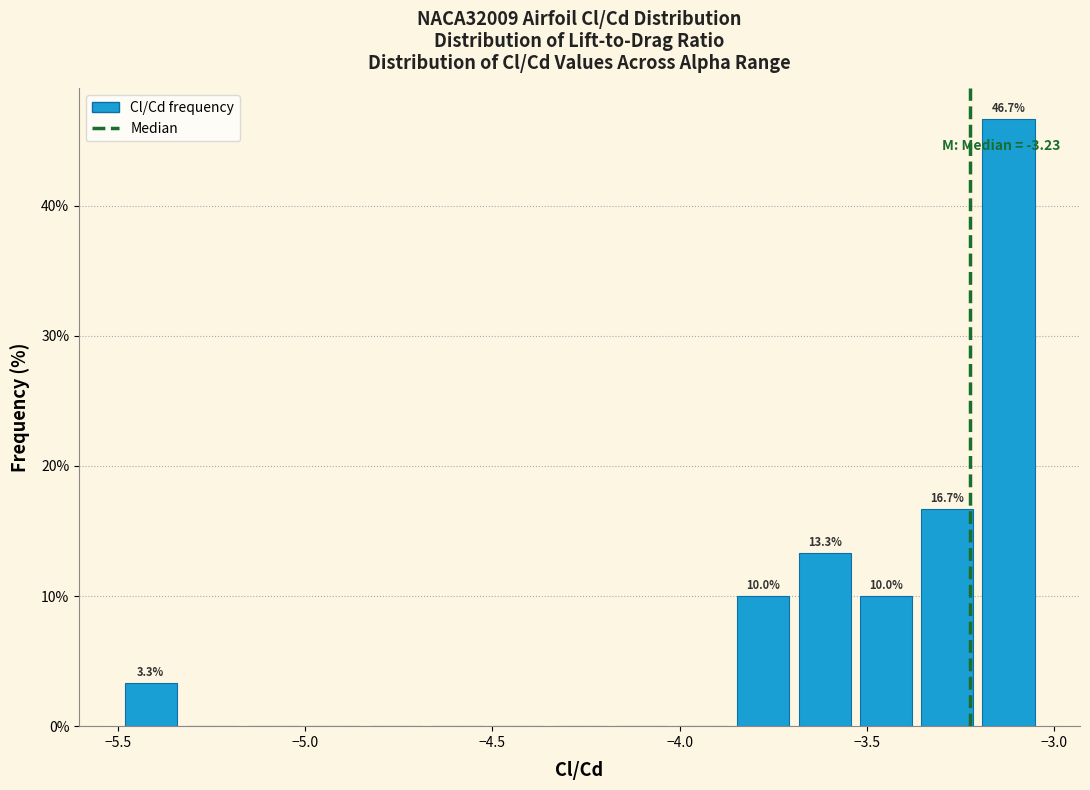

Around what value on the x-axis is the tallest bar? Give the approximate position of its centre, as read against the axis.

-3.10